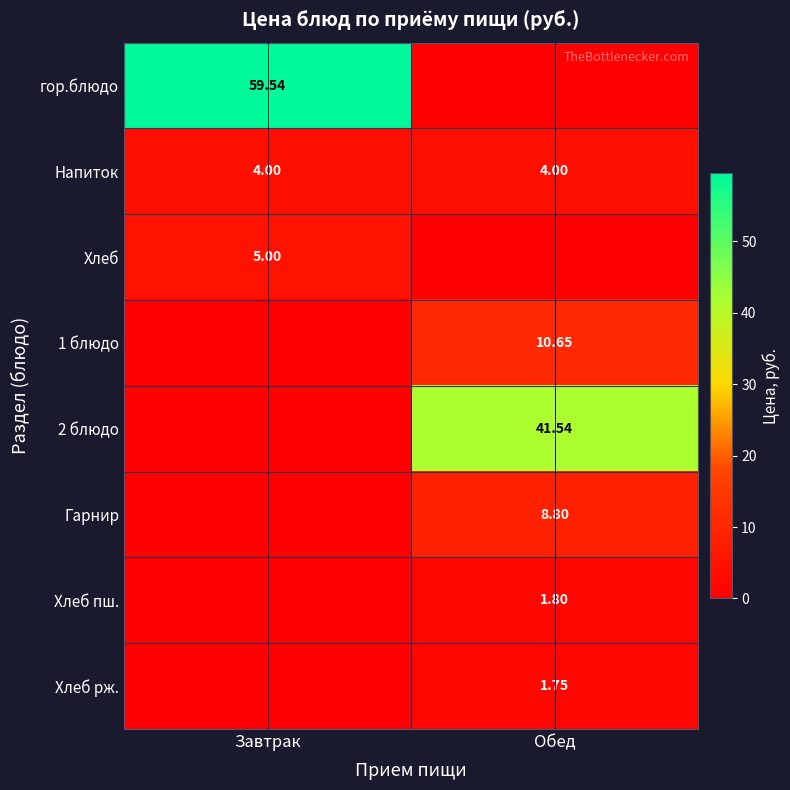

At Завтрак, list the series in order from largest to smallest.

гор.блюдо, Хлеб, Напиток, 1 блюдо, 2 блюдо, Гарнир, Хлеб пш., Хлеб рж.